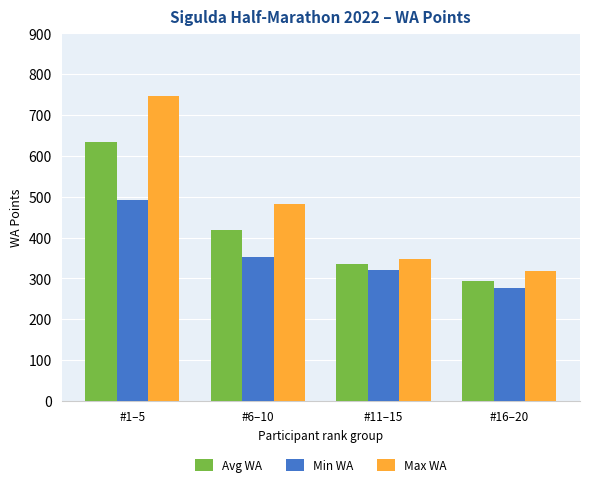

How many series are shown in this chart?

3